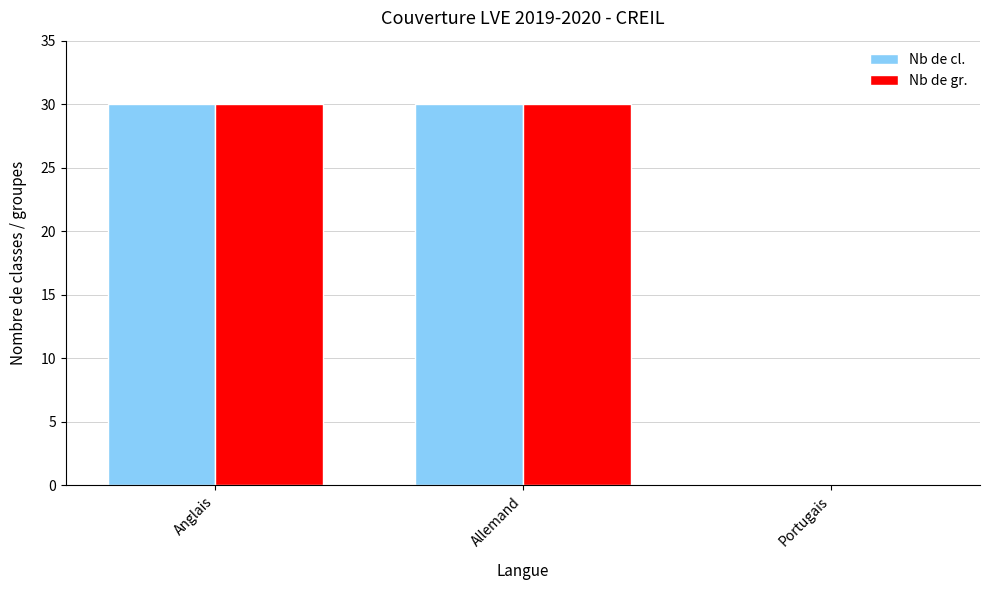

Read the Nb de cl. value at Allemand.

30